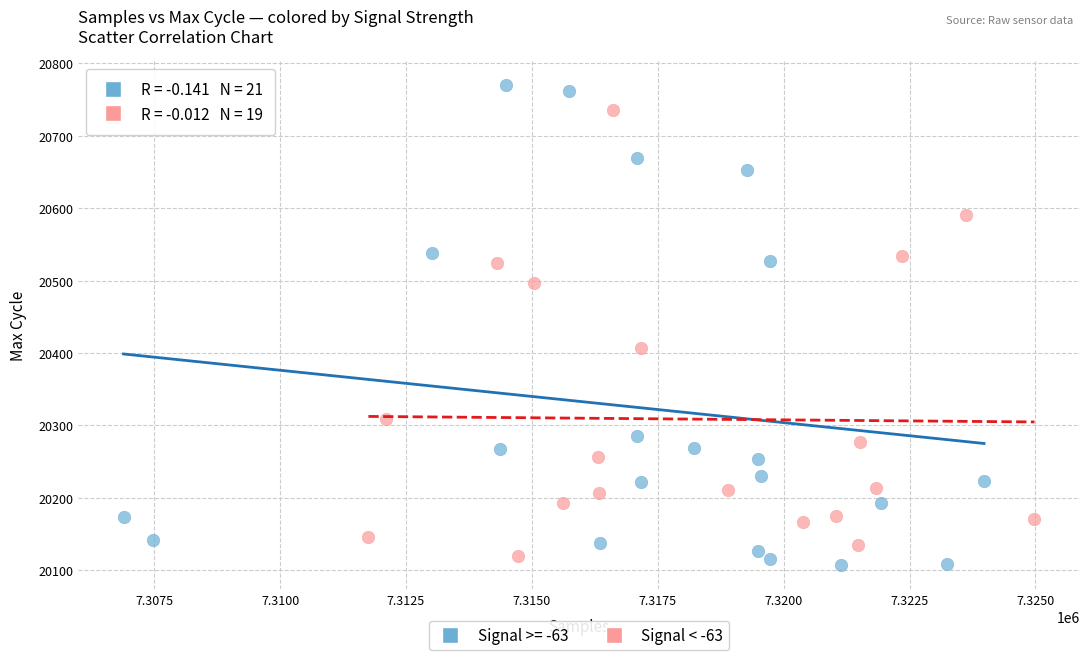

Which series contains the highest Y value?

Signal >= -63